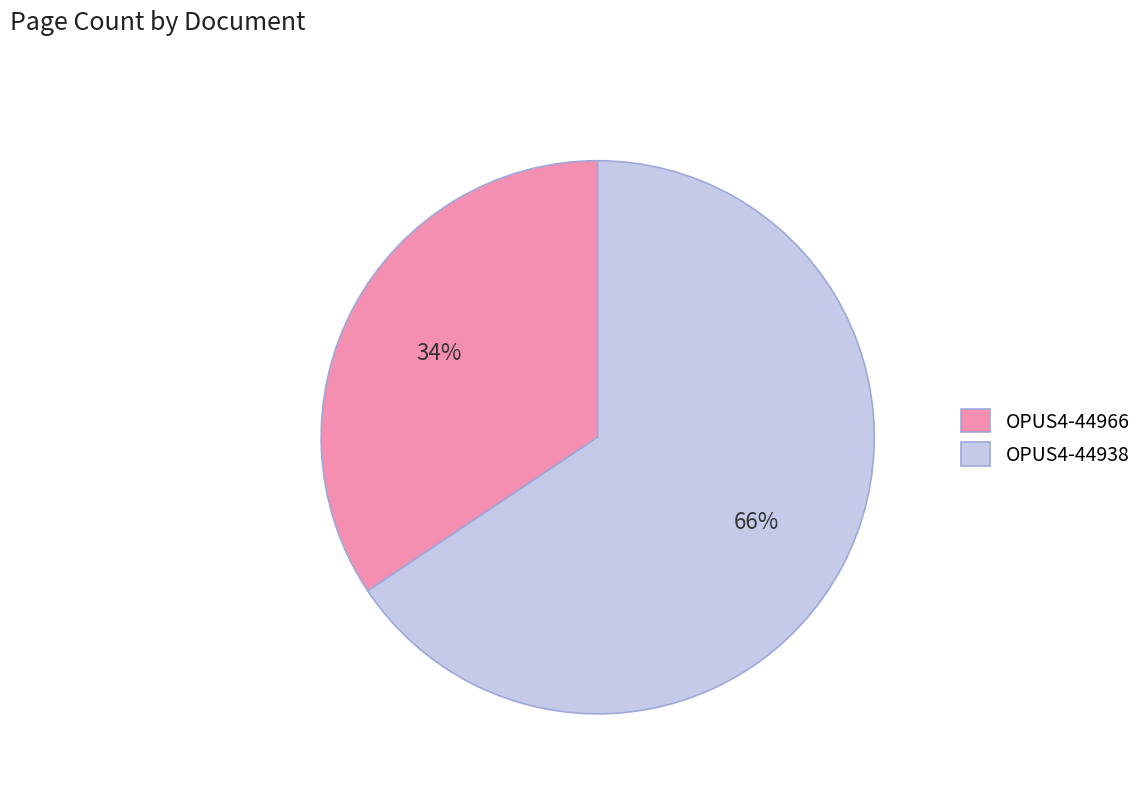

Approximately how many times larger is the value at OPUS4-44938 compared to OPUS4-44966?

1.9